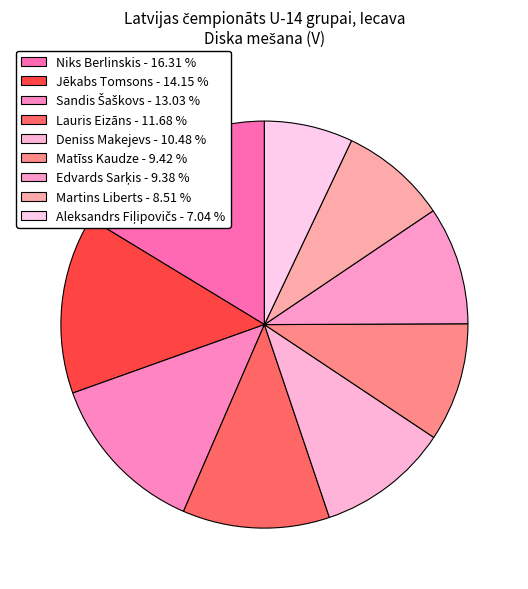

How many slices are in this pie chart?

9